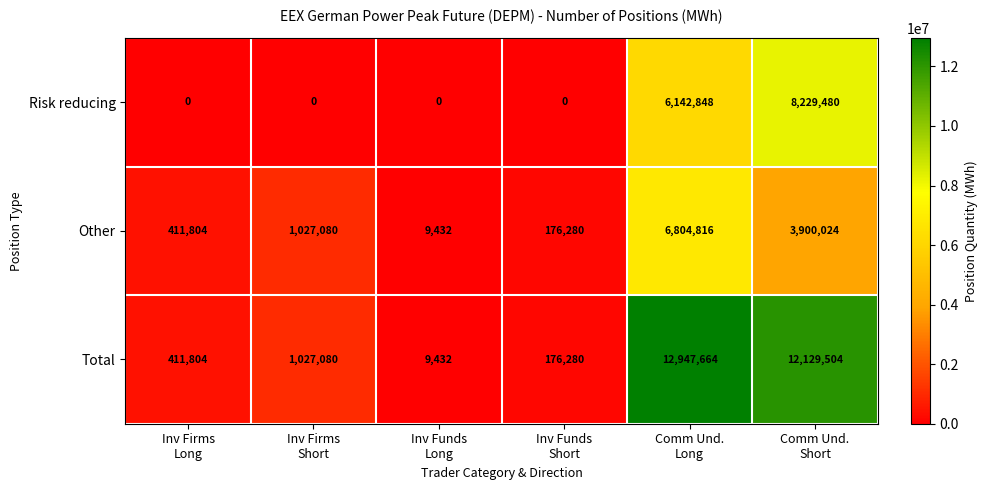

At which category is the sum across all series the highest?

Comm Und.
Long